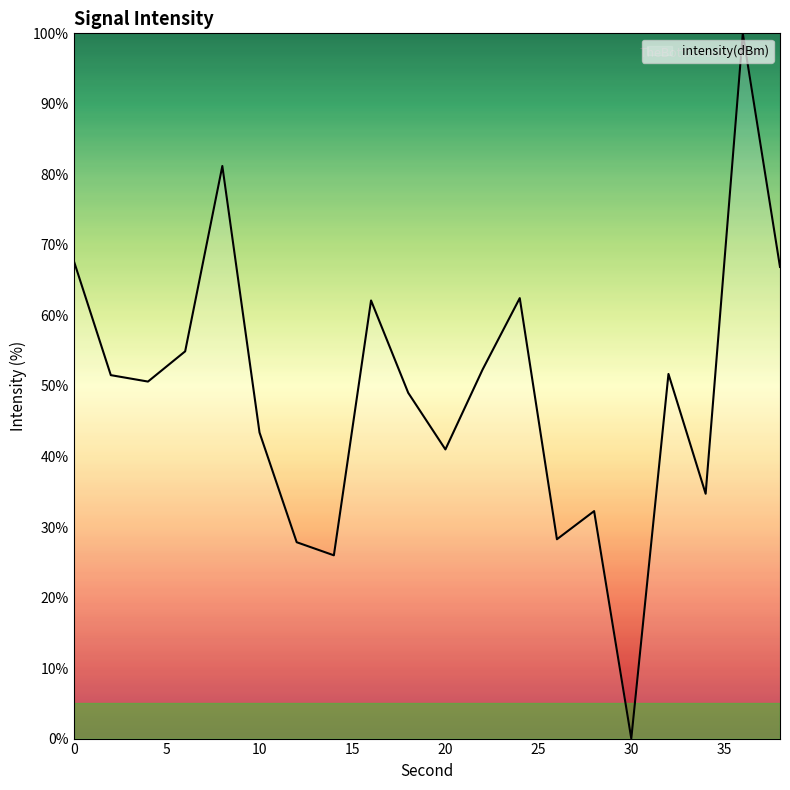

What is the maximum value shown in the chart?

100.0